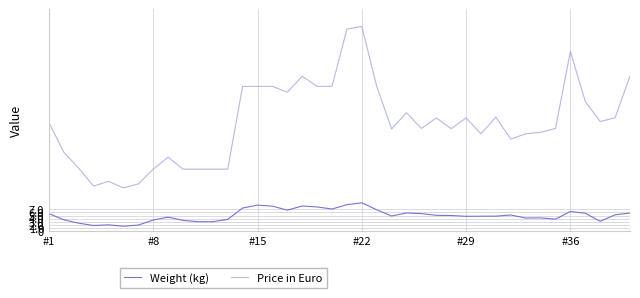

True or false: Weight (kg) and Price in Euro intersect in this chart.

False